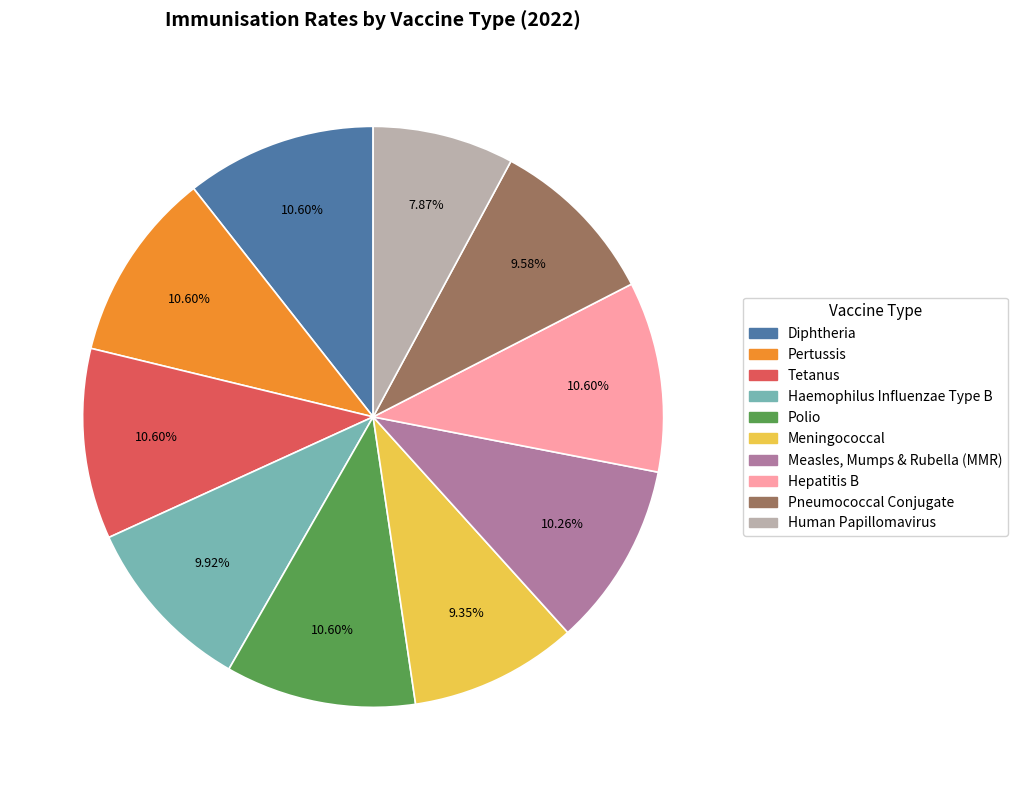

Is the sum of Polio and Meningococcal greater than half?

No